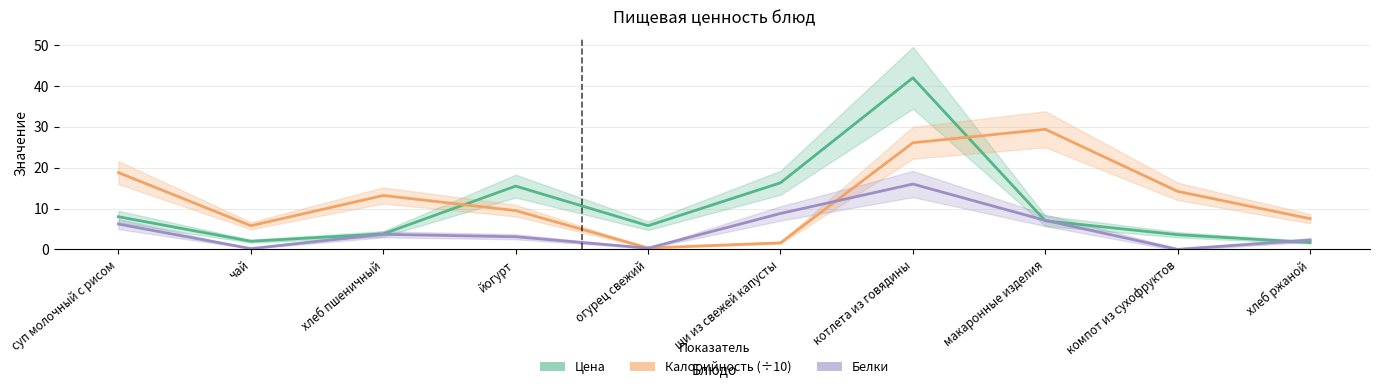

At which label does Белки reach its peak?

котлета из говядины